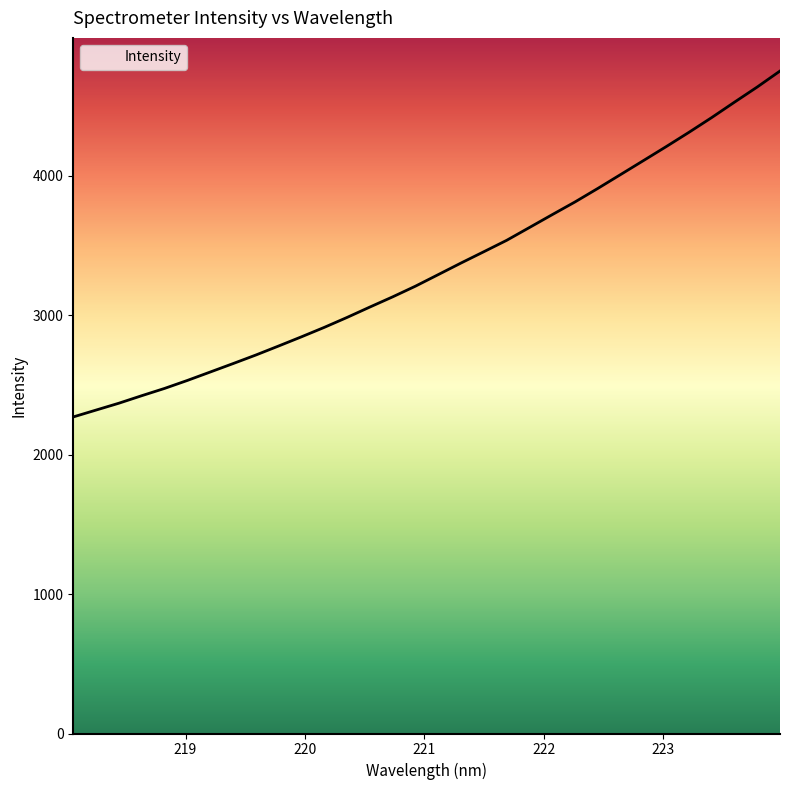

What is the difference between the maximum and minimum values?

2479.8